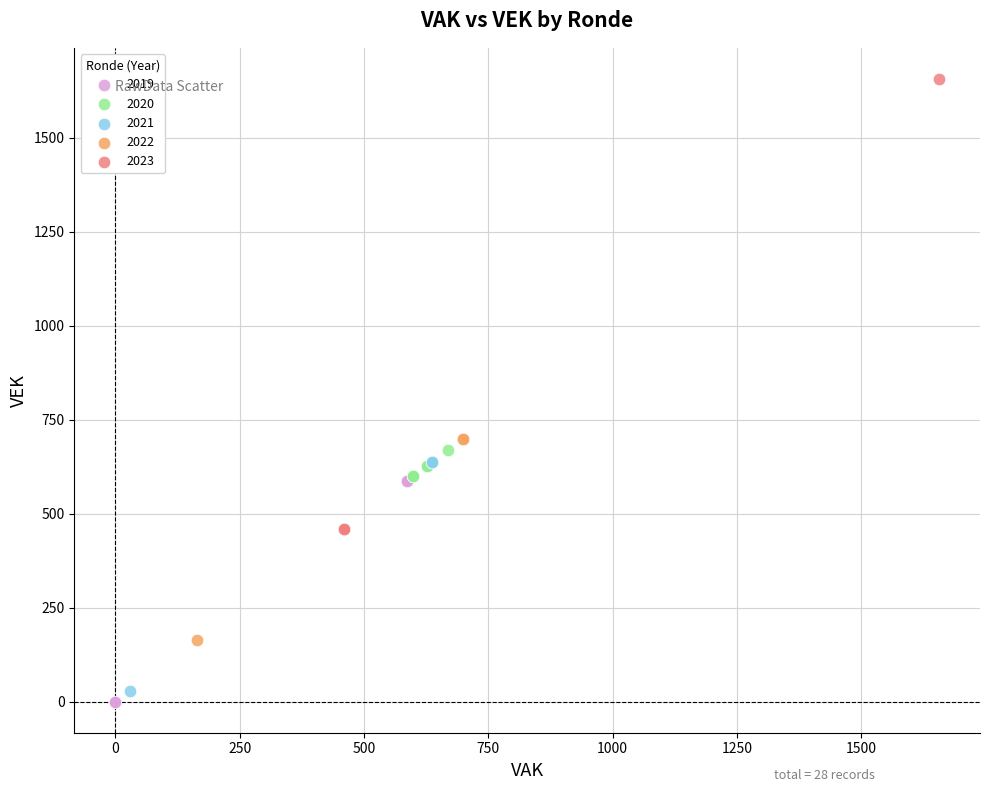

Which series contains the highest Y value?

2023